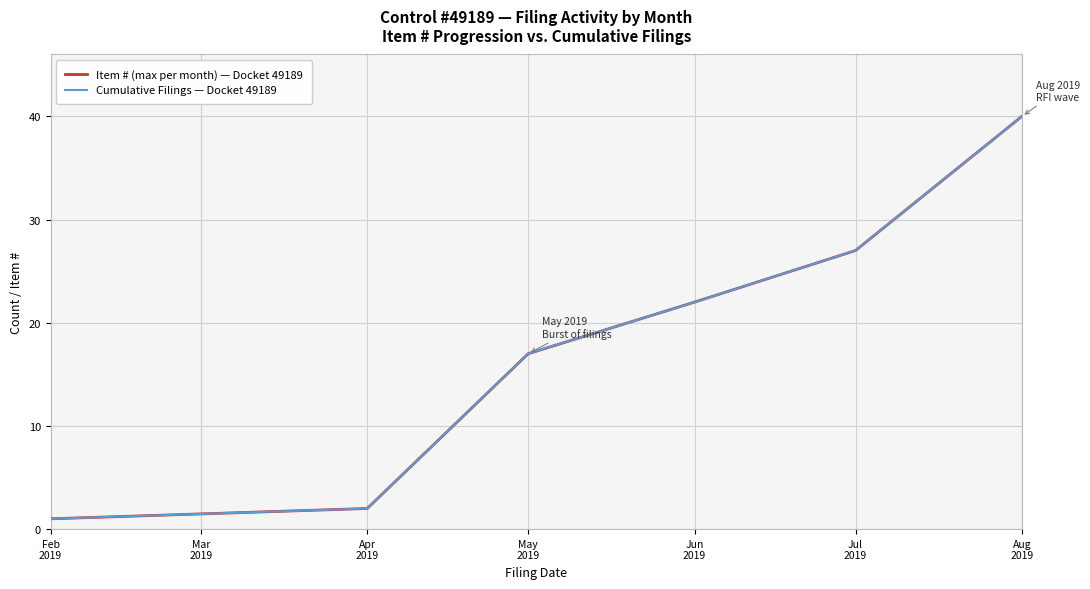

Reading right to left, extract all data points from this chart.

Item # (max per month) — Docket 49189: 40	27	22	17	2	1
Cumulative Filings — Docket 49189: 40	27	22	17	2	1